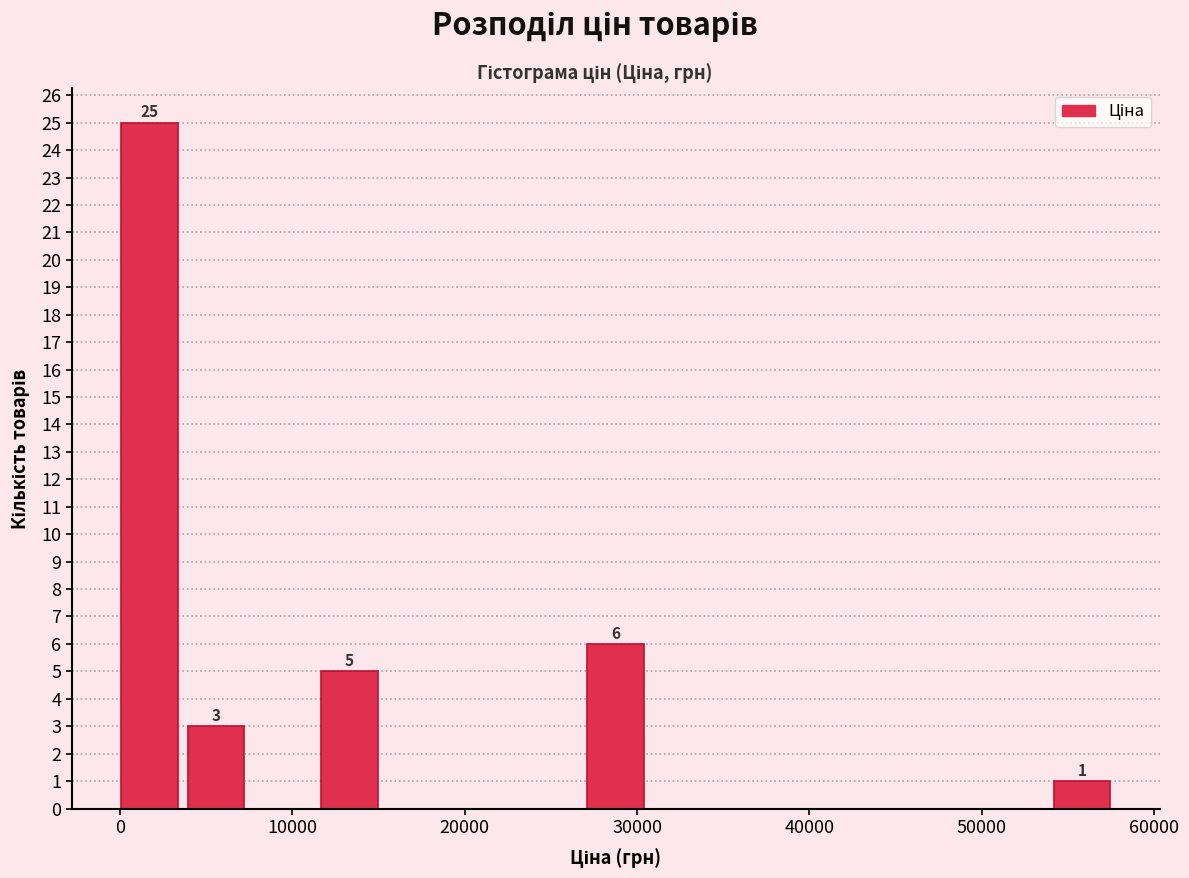

Read against the x-axis, roughly where is the centre of the tallest bar?

2000